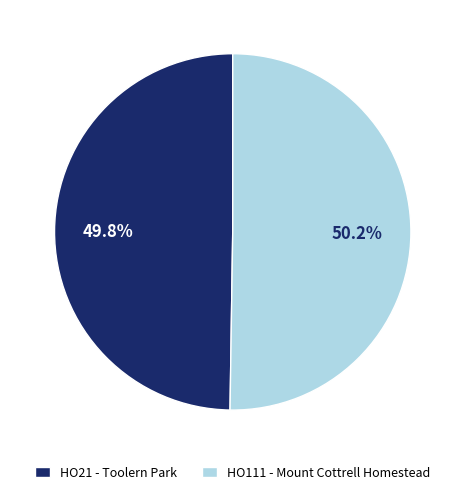

Approximately how many times larger is the value at HO21 - Toolern Park compared to HO111 - Mount Cottrell Homestead?

1.0